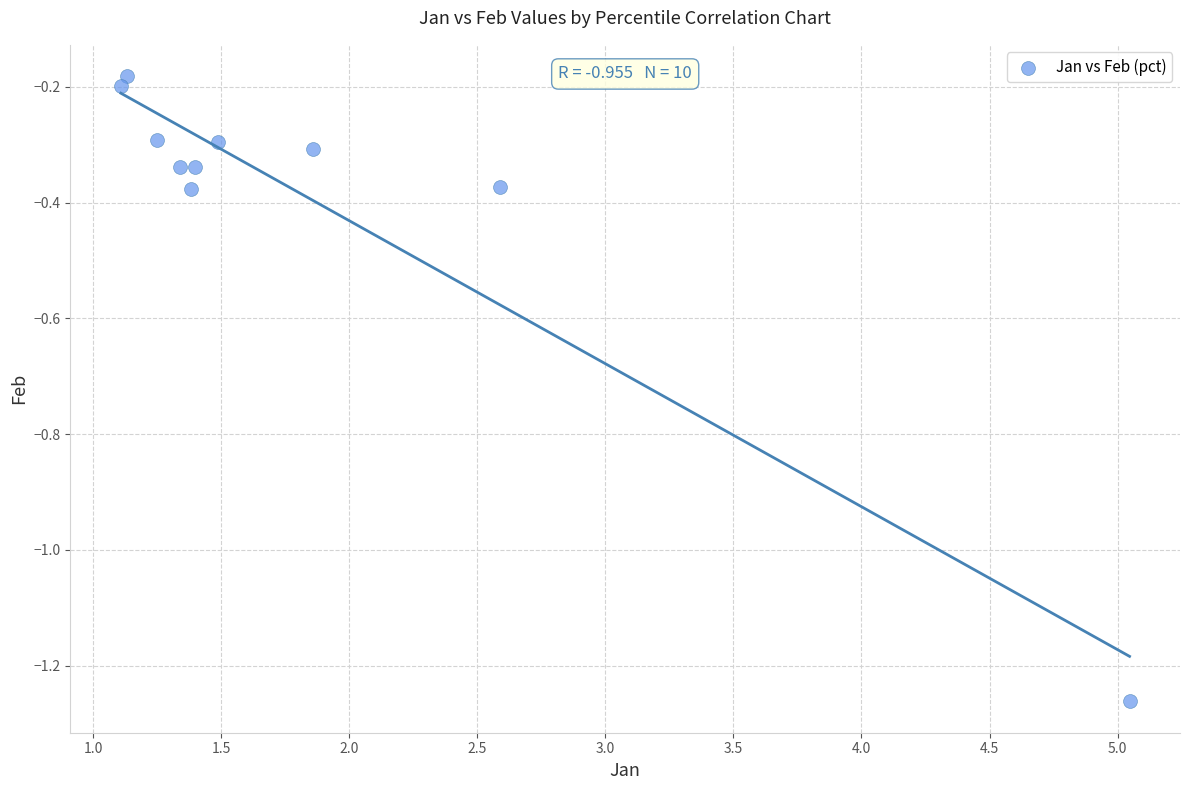

What is the range of X values (max minus min)?

3.9